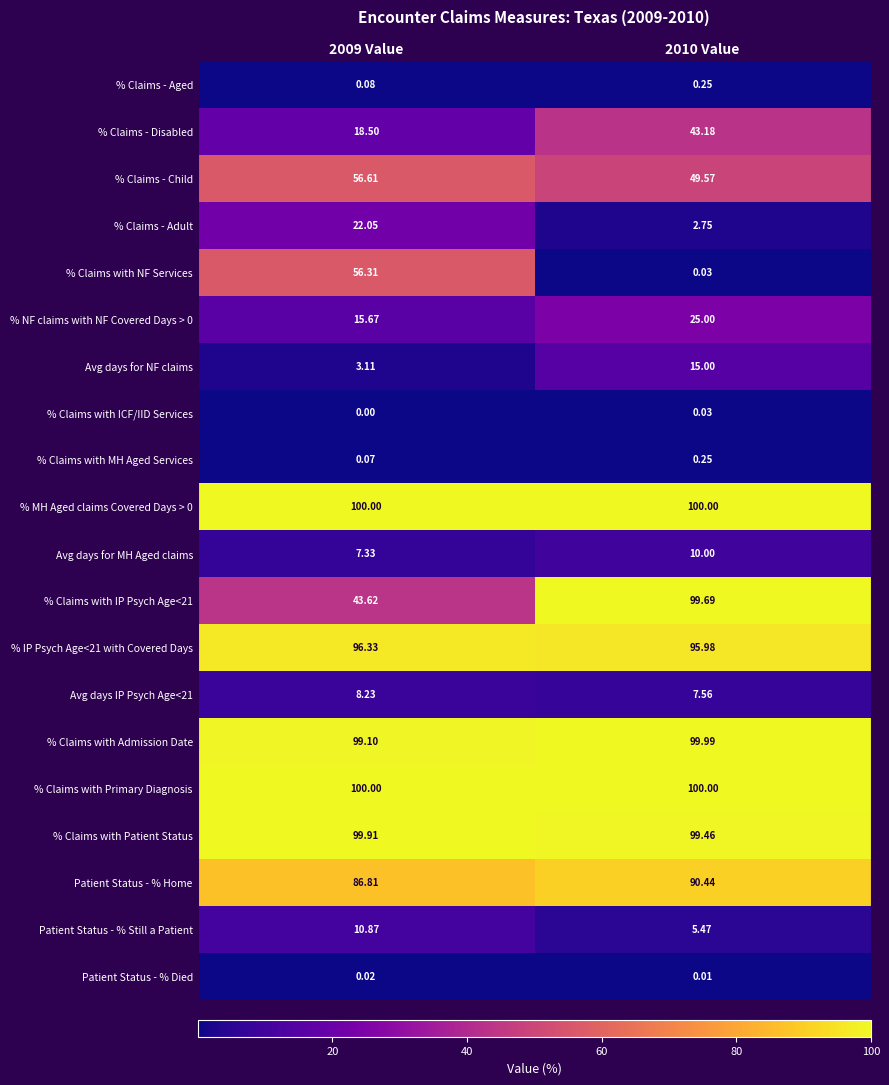

Between 2009 Value and 2010 Value, which series saw the biggest shift?

% Claims with NF Services